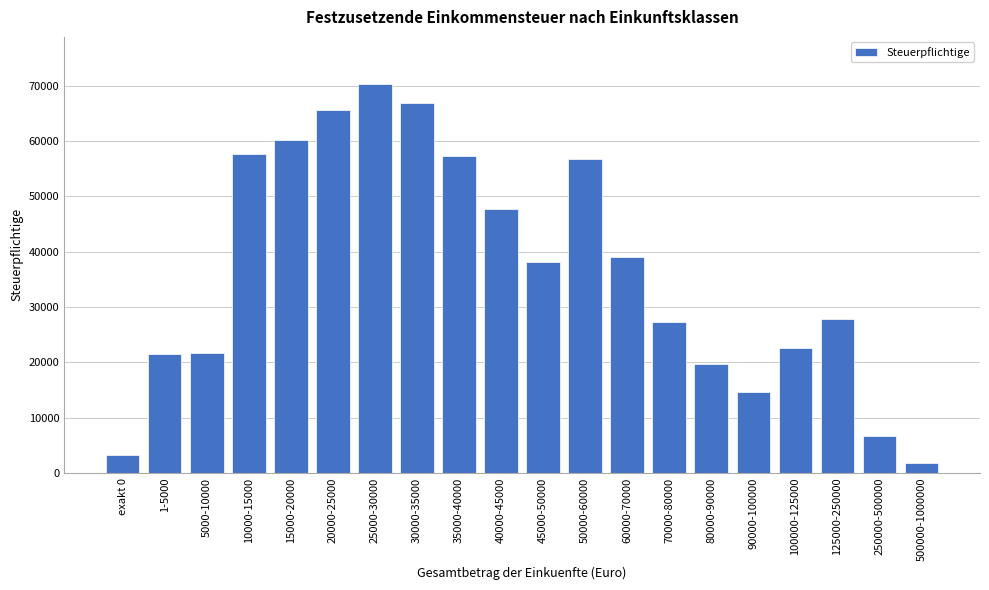

The value at 100000-125000 is 7662. True or false?

False